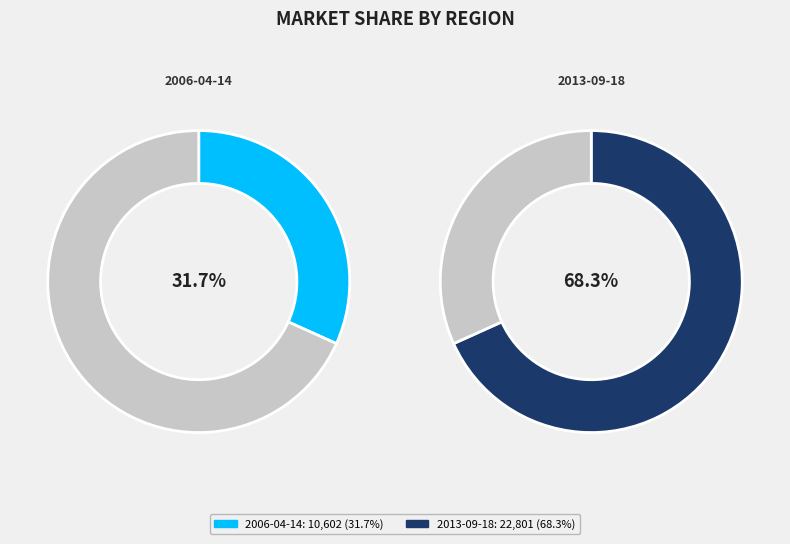

Rank the categories by value from lowest to highest.

2006-04-14, 2013-09-18